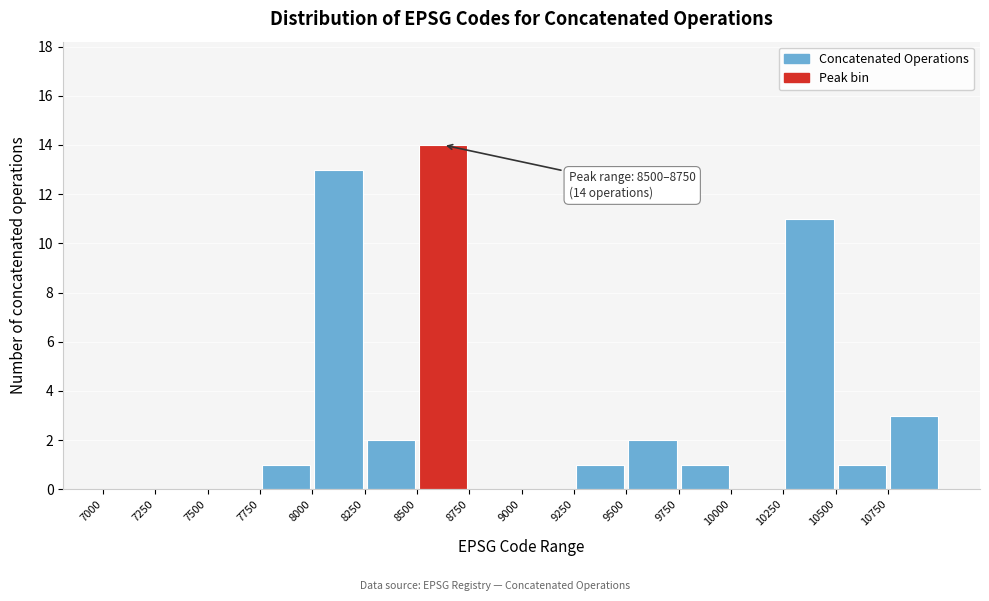

Which range on the x-axis has the tallest bar?

8500 to 8750